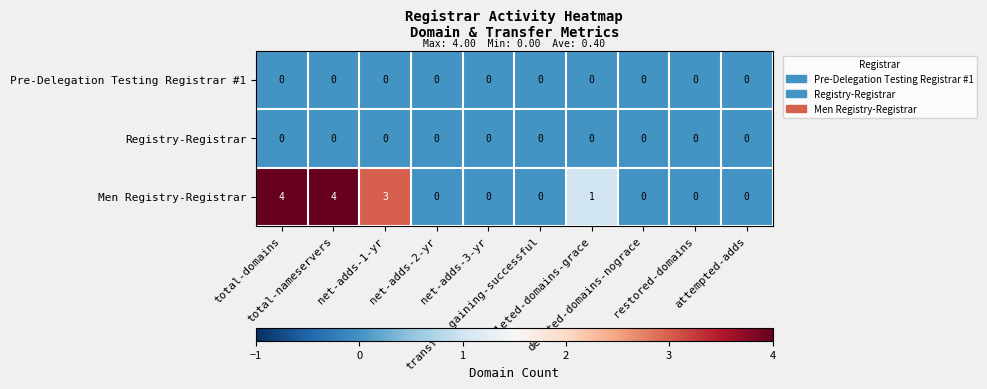

What is the spread (max minus min) of values at total-nameservers?

4